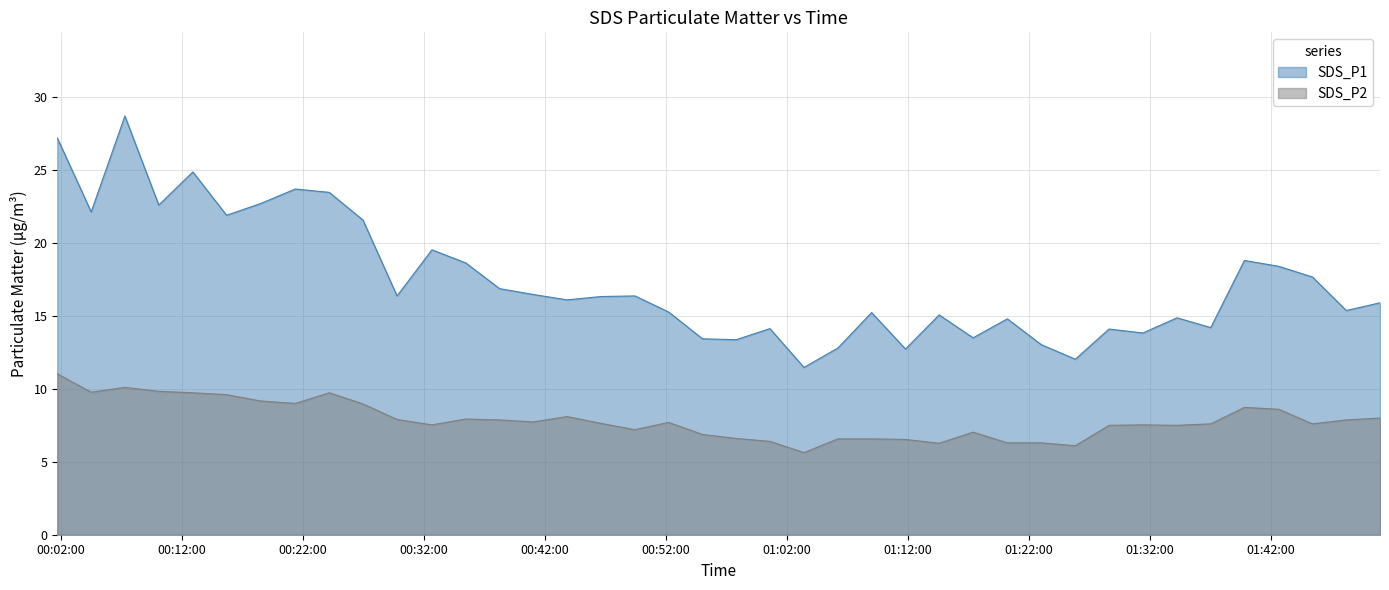

What is the value of the SDS_P1 point at the 9th from the left?

23.5